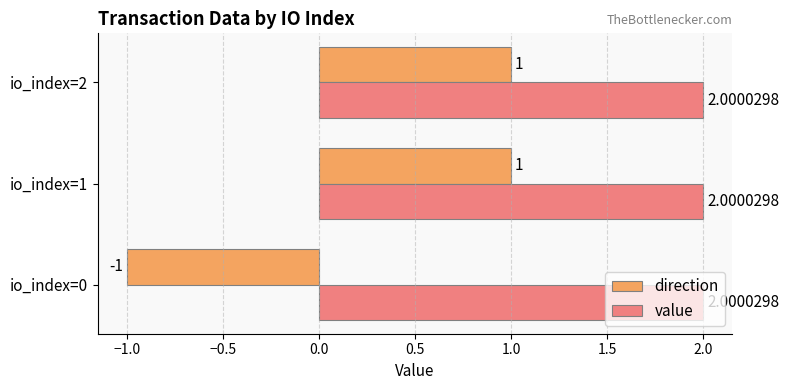

What is the average value of the value series?

2.0